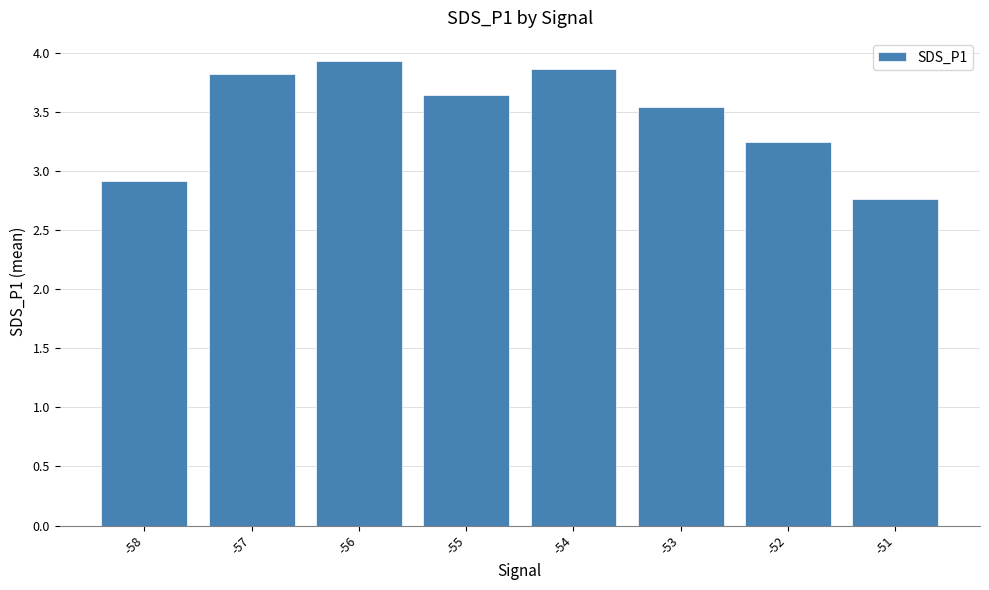

What is the maximum value shown in the chart?

3.9